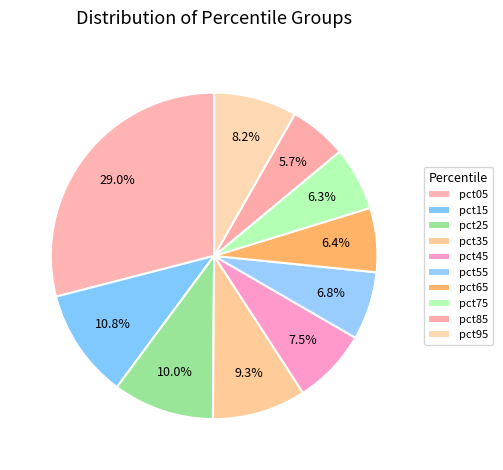

How many segments does this pie chart have?

10